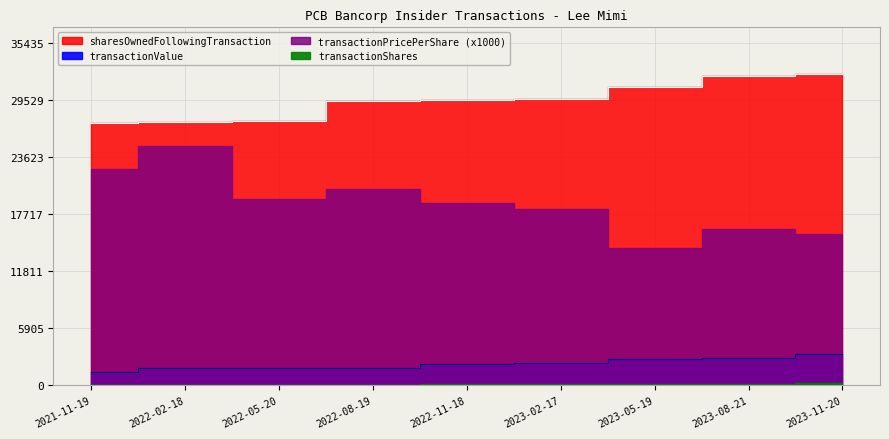

Between 2023-11-20 and 2022-08-19, which is larger?

2023-11-20